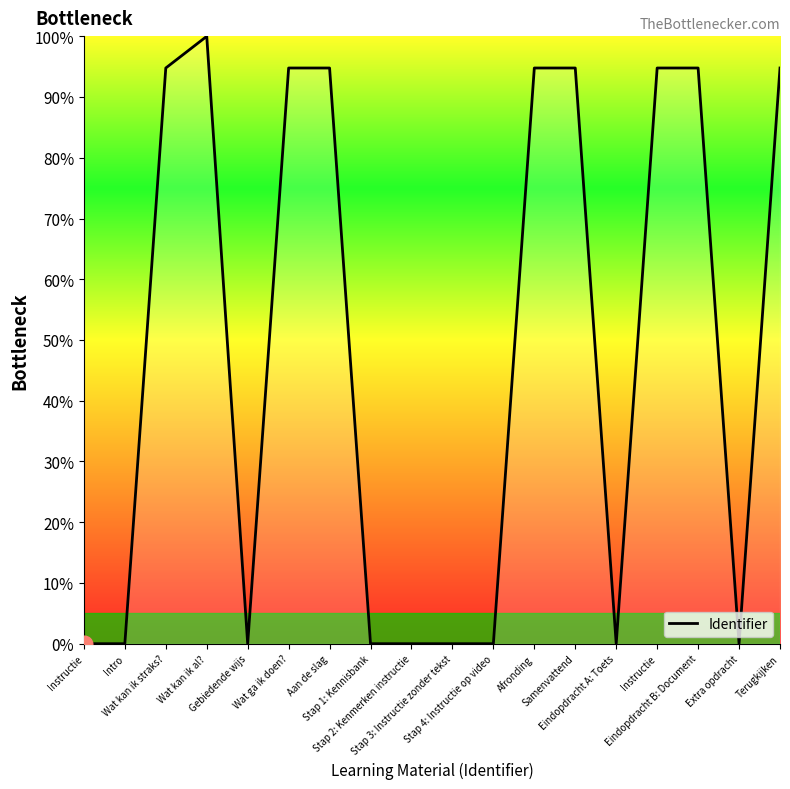

Does the chart have visible grid lines?

No